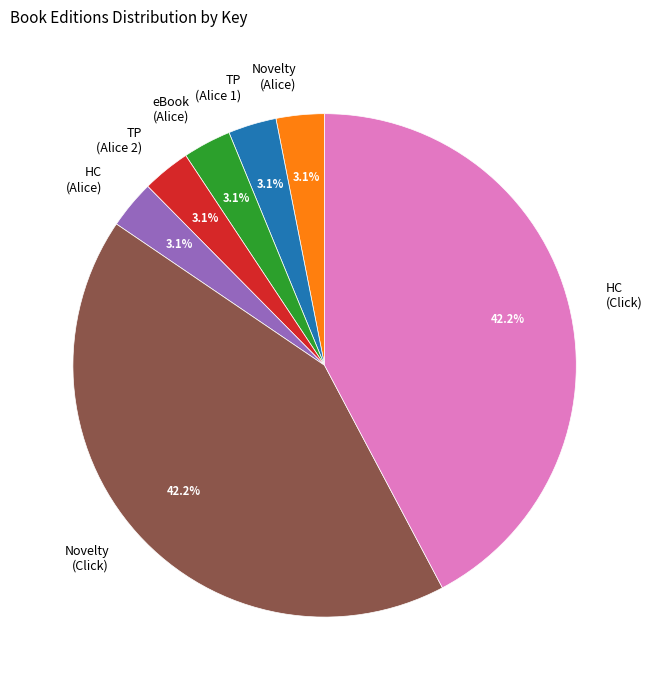

Does any single category account for the majority?

No